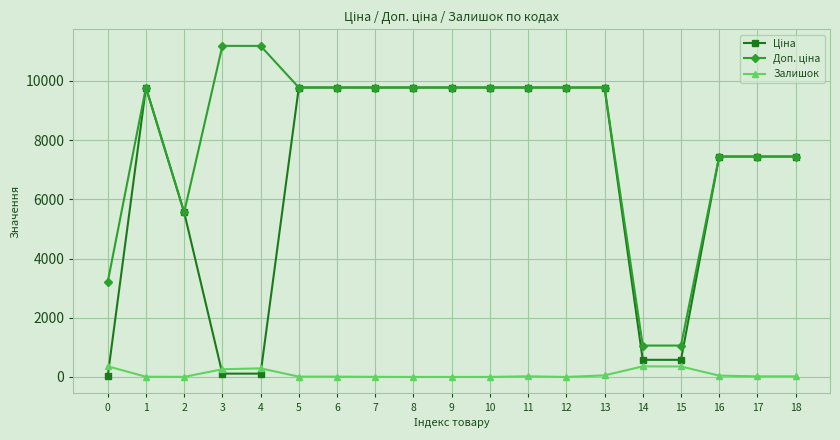

What is the greatest value displayed?

11182.0